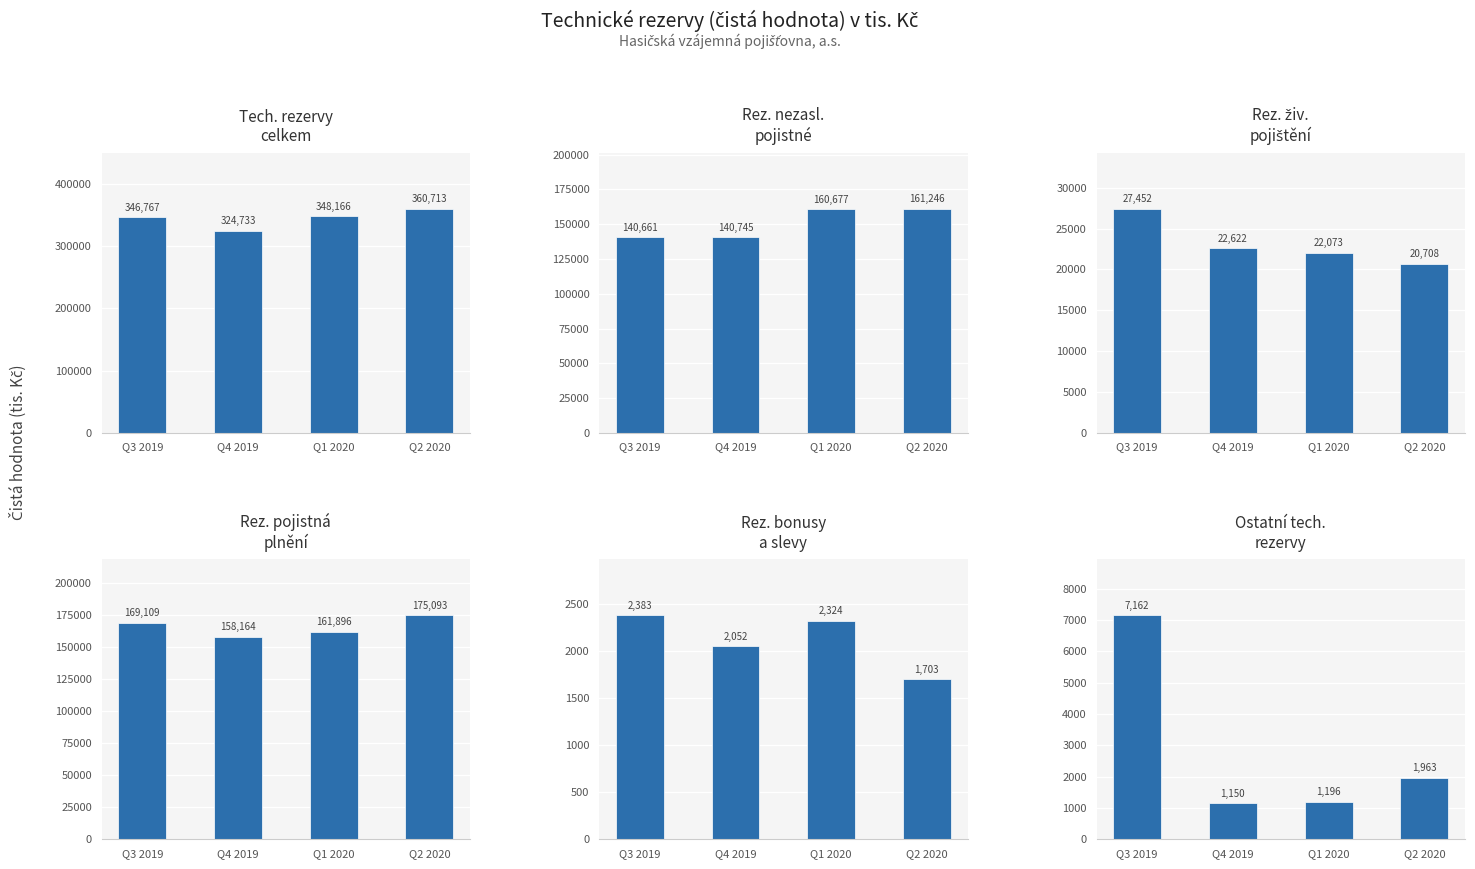

What is the sum of the Rezerva na životních pojištění values at Q1 2020 and Q2 2020?

42781